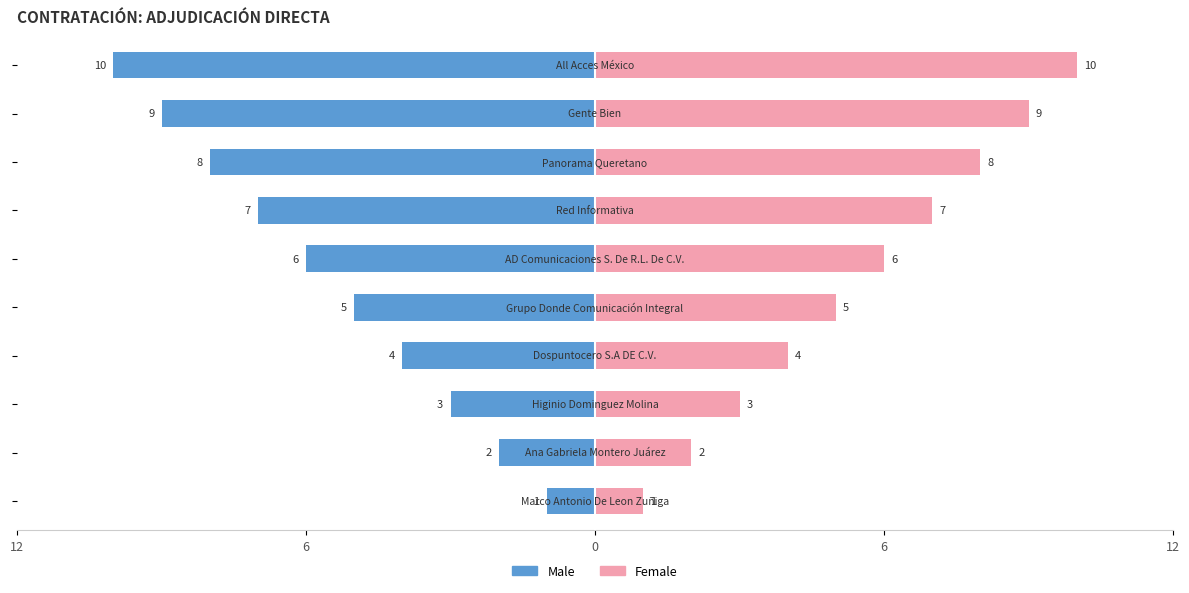

Which series has the largest total across all categories?

Female